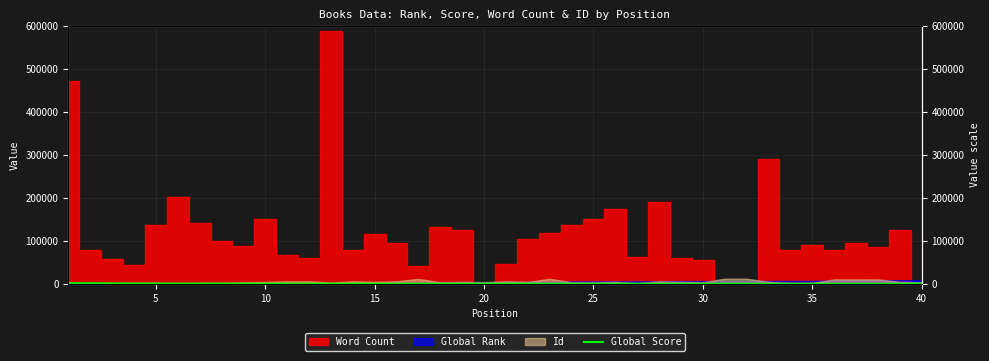

How many data points does each series have?

40